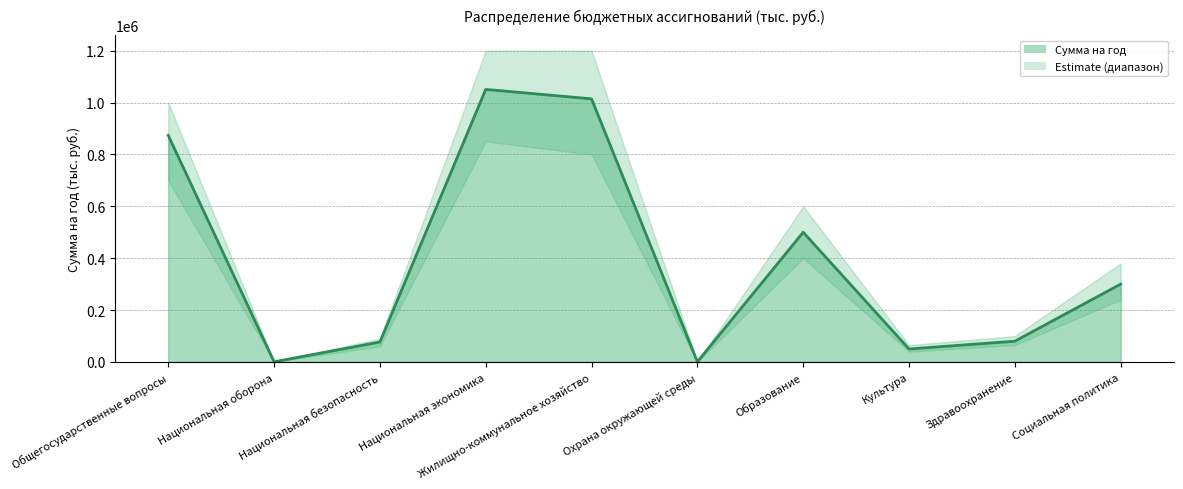

Is it true that the value at Социальная политика is 208387.8?

False